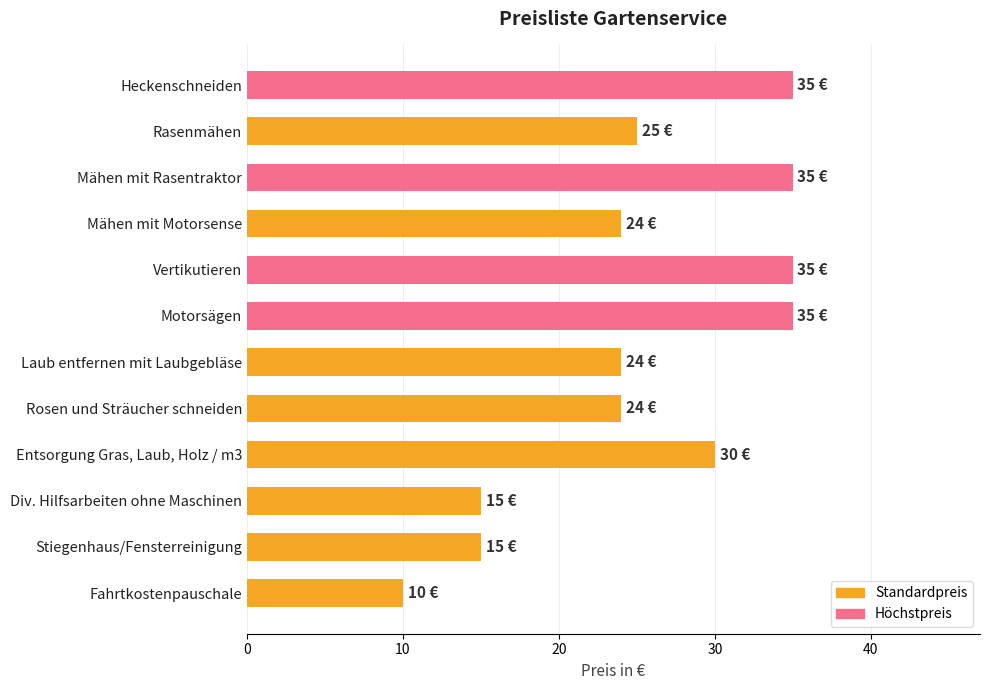

What is the greatest value displayed?

35